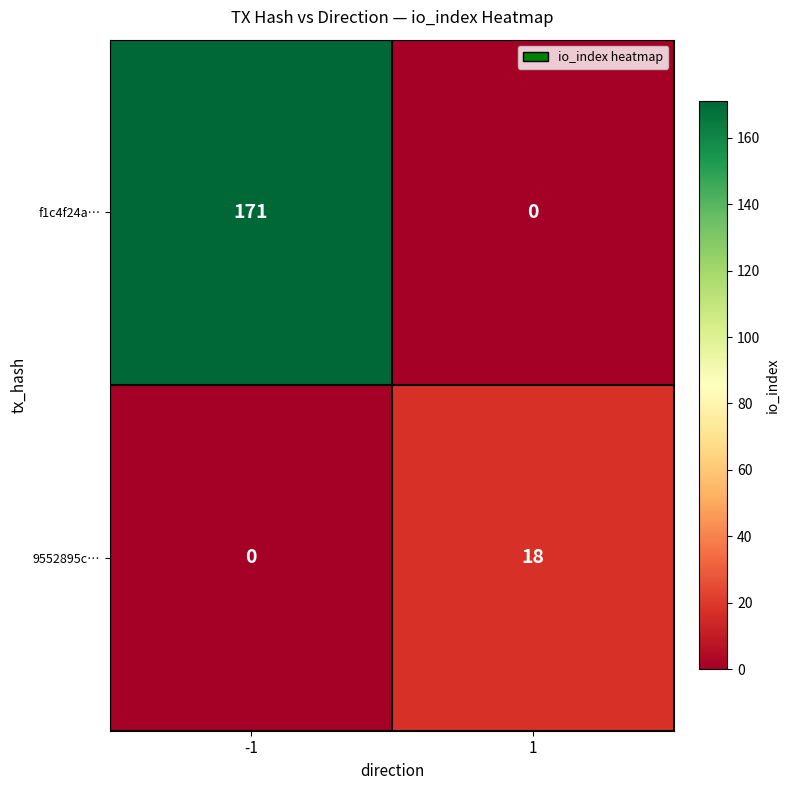

List the series in order of their overall mean, lowest first.

9552895c…, f1c4f24a…